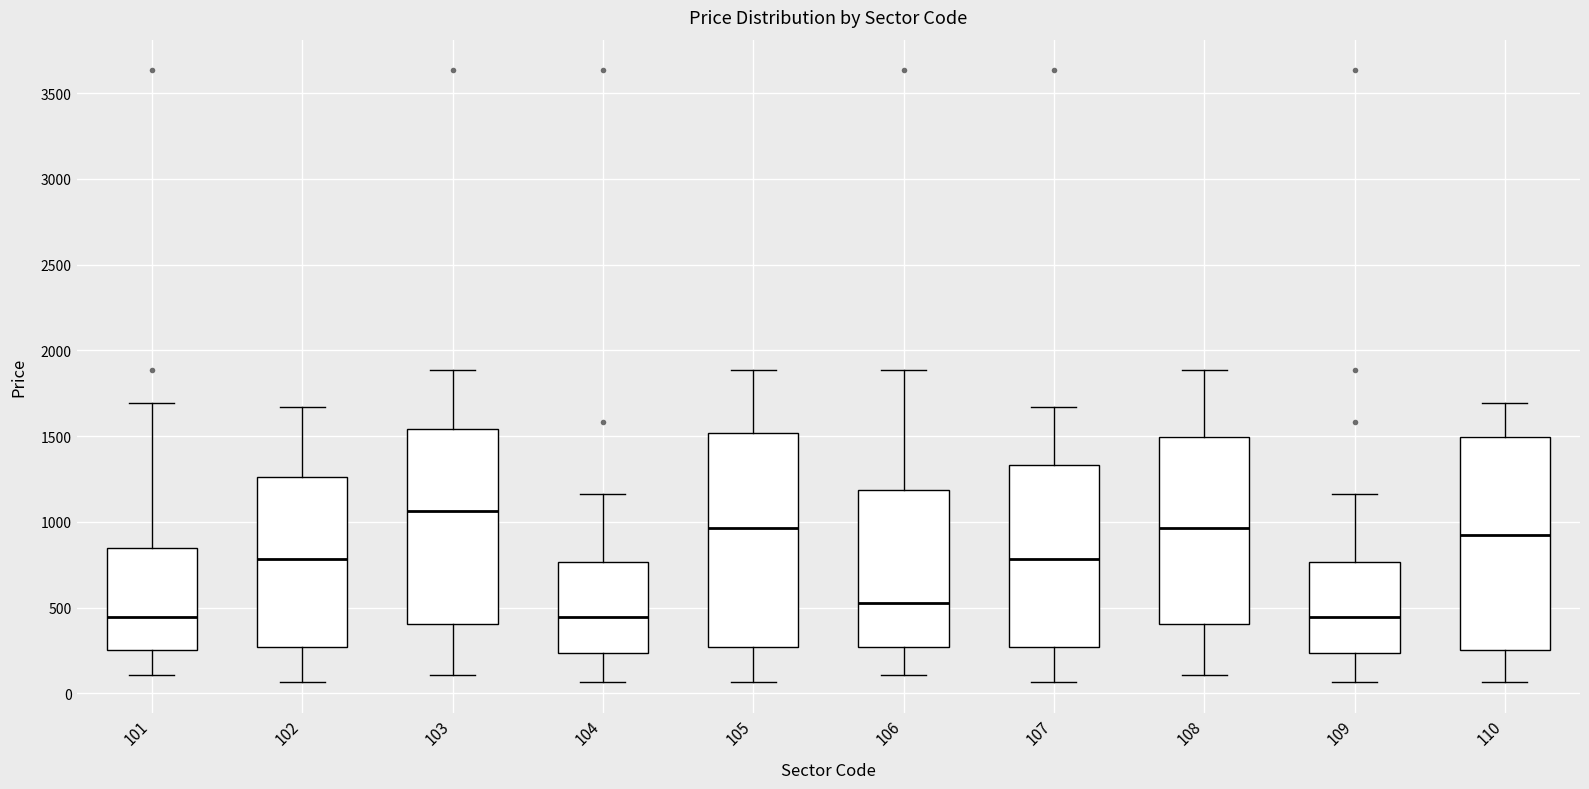

Reading left to right, read every box against the y-axis: the position of its median line, the range the box covers, and the ends of its whiskers. The values are not printed on the chart, so give them approximately, as read against the axis.

101: median 450, box 250 to 850, whiskers 100 to 1700
102: median 800, box 250 to 1250, whiskers 50 to 1650
103: median 1050, box 400 to 1550, whiskers 100 to 1900
104: median 450, box 250 to 750, whiskers 50 to 1150
105: median 950, box 250 to 1500, whiskers 50 to 1900
106: median 550, box 250 to 1200, whiskers 100 to 1900
107: median 800, box 250 to 1350, whiskers 50 to 1650
108: median 950, box 400 to 1500, whiskers 100 to 1900
109: median 450, box 250 to 750, whiskers 50 to 1150
110: median 950, box 250 to 1500, whiskers 50 to 1700